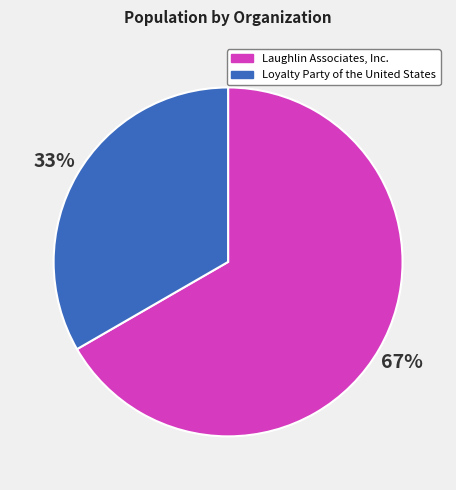

What is the majority slice?

Laughlin Associates, Inc.